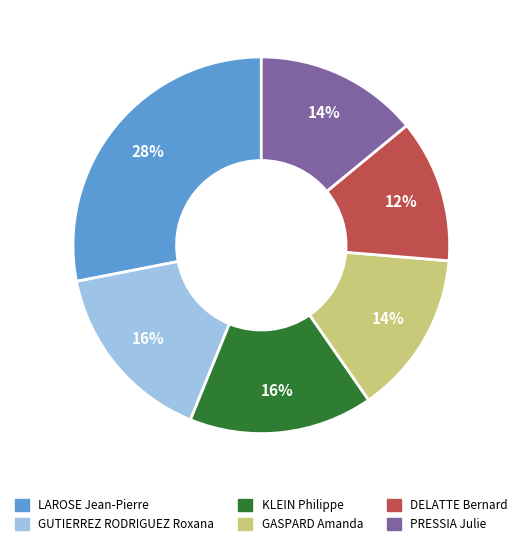

Does GASPARD Amanda account for over 50% of the chart?

No